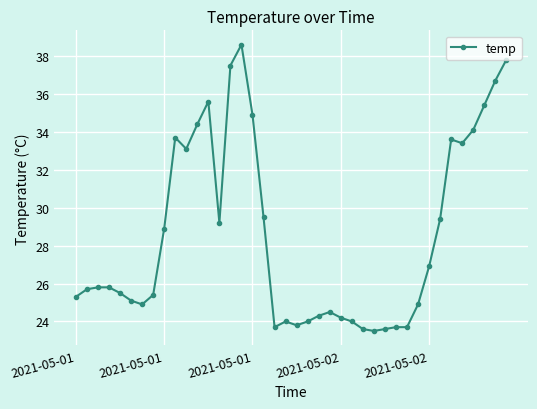

What is the value of the 27th point from the left?

23.6